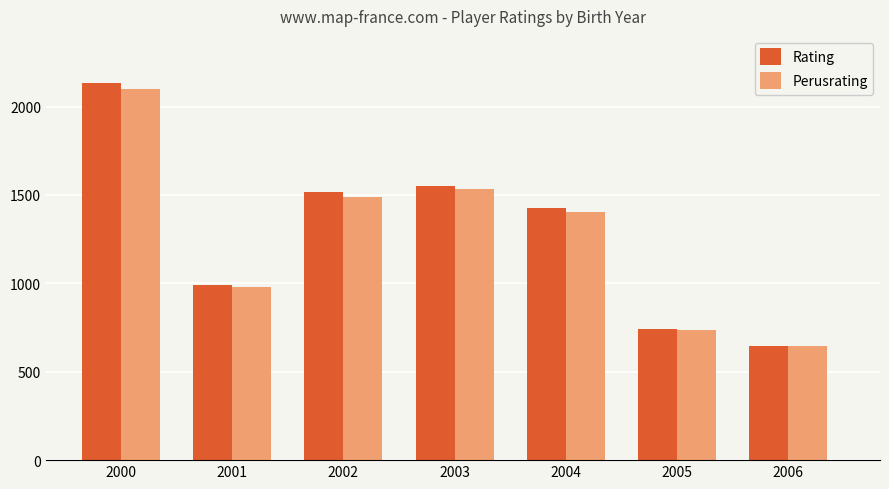

What is the total value across all series at 2006?

1296